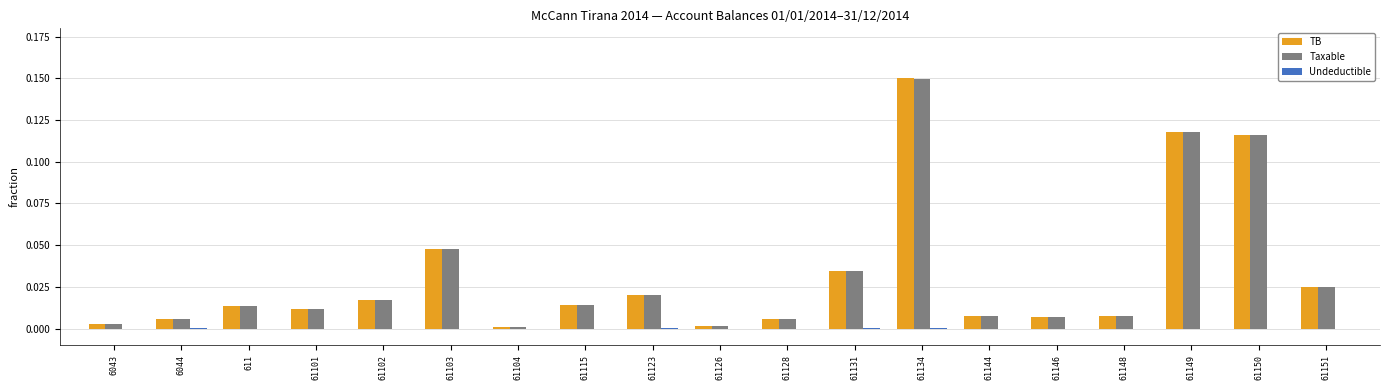

At which category is the sum across all series the highest?

61134